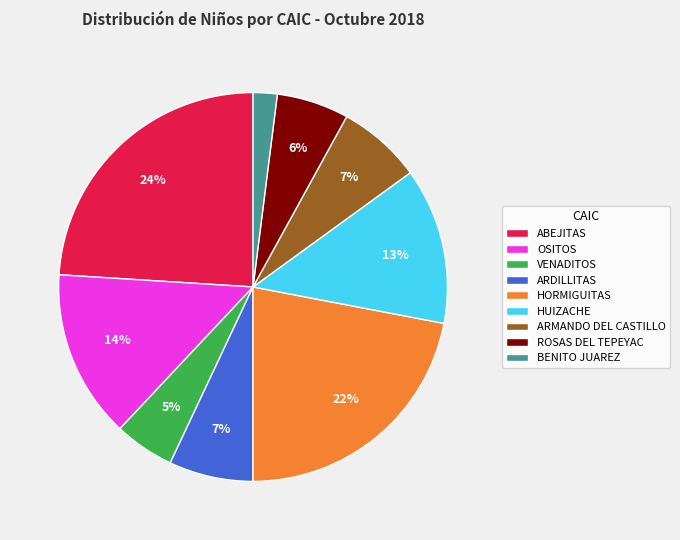

To the nearest percent, what is the difference between the HUIZACHE and ROSAS DEL TEPEYAC slice percentages?

7%